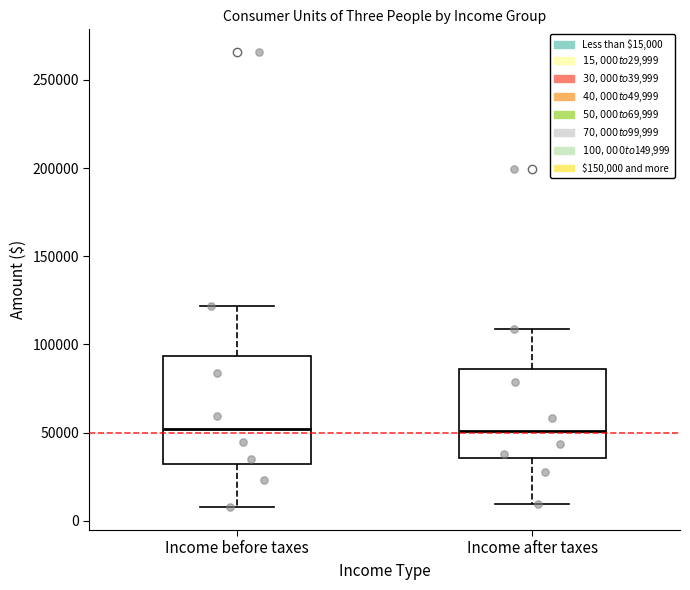

Which box is the tallest, from its lower edge to its upper edge?

Income before taxes